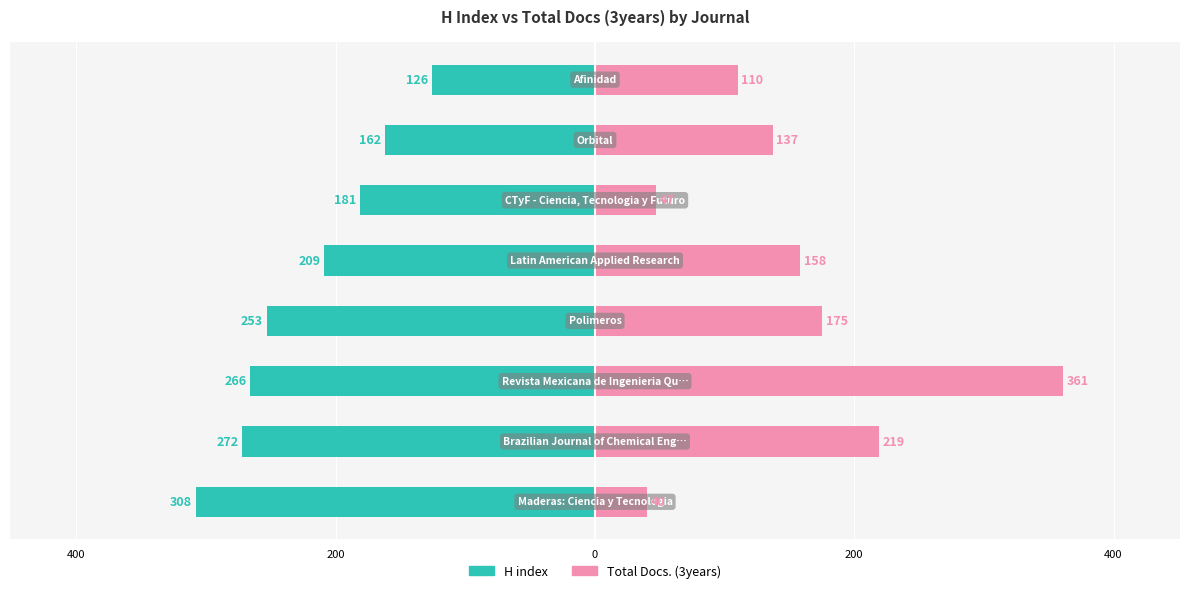

Read the H index value at 0, to the nearest 5.

-255